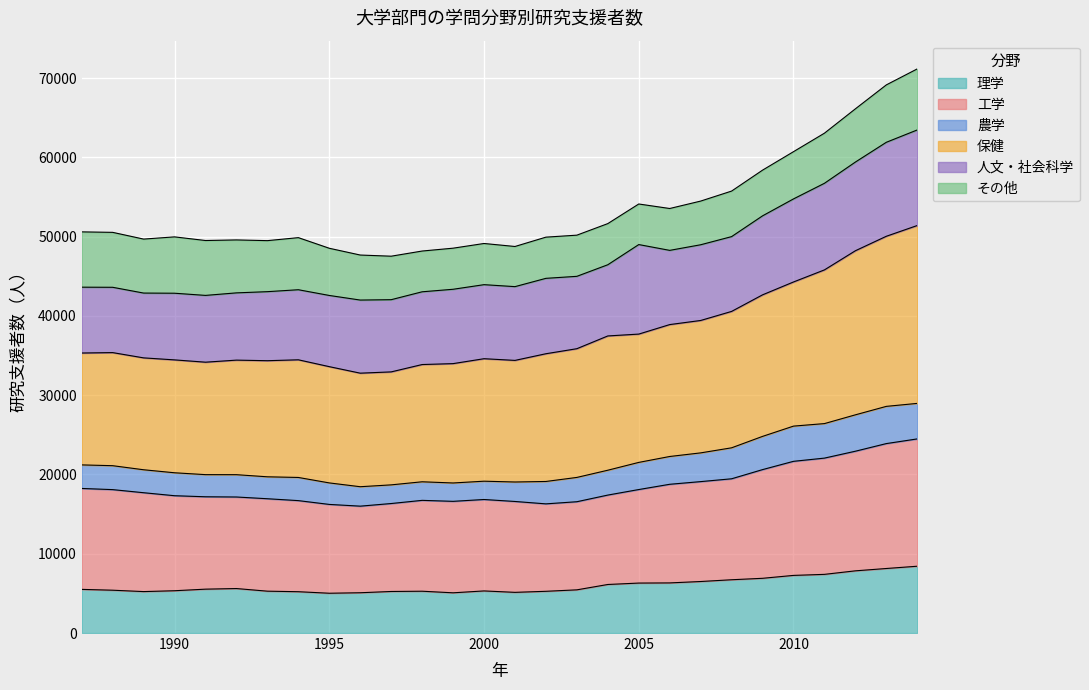

What is the maximum value for 理学?

8428